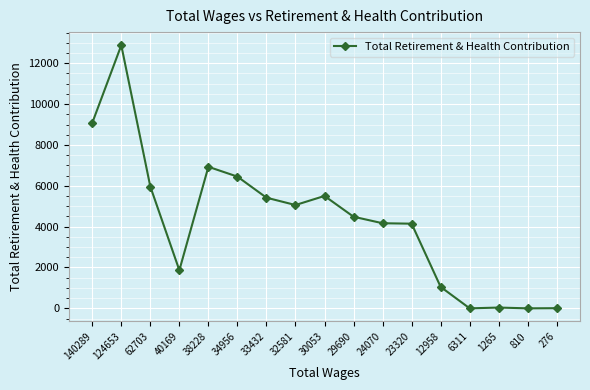

At which category does the data reach its first local peak?

124653